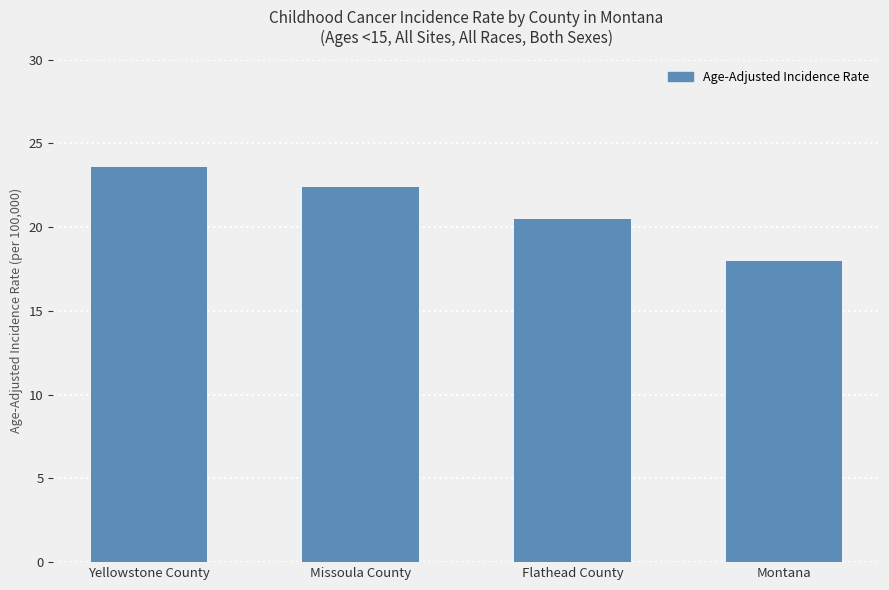

What is the value of the 1st bar from the left?

23.6